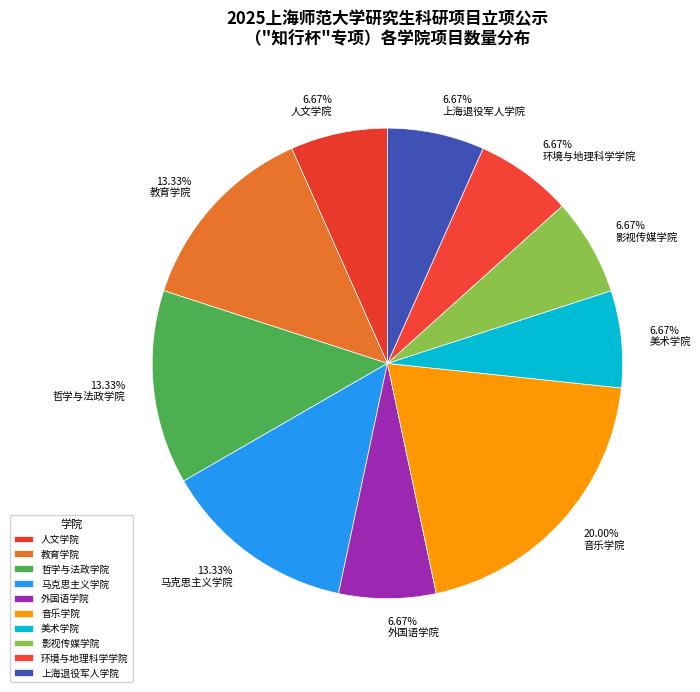

To the nearest percent, what is the difference between the 环境与地理科学学院 and 音乐学院 slice percentages?

13%